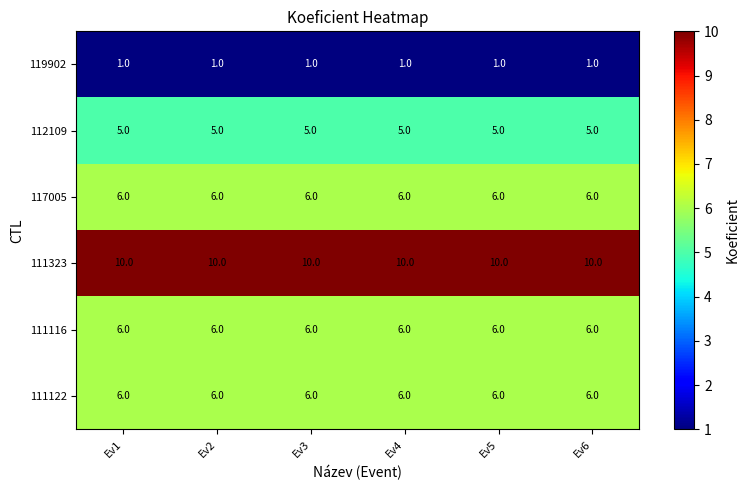

The value of 112109 at Ev3 is 2. True or false?

False